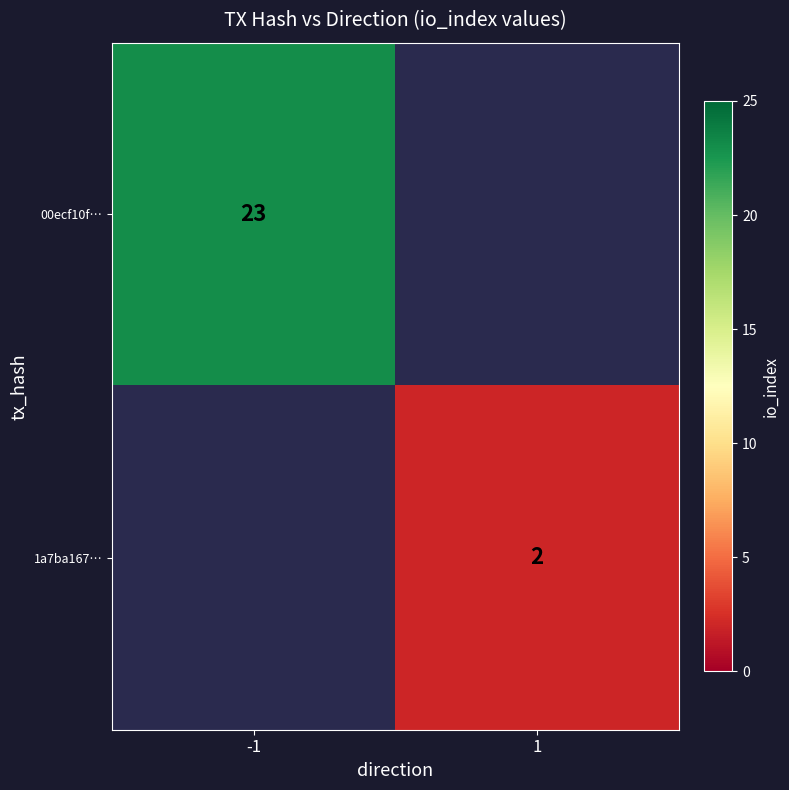

The 00ecf10f… series shows 11 at -1. True or false?

False